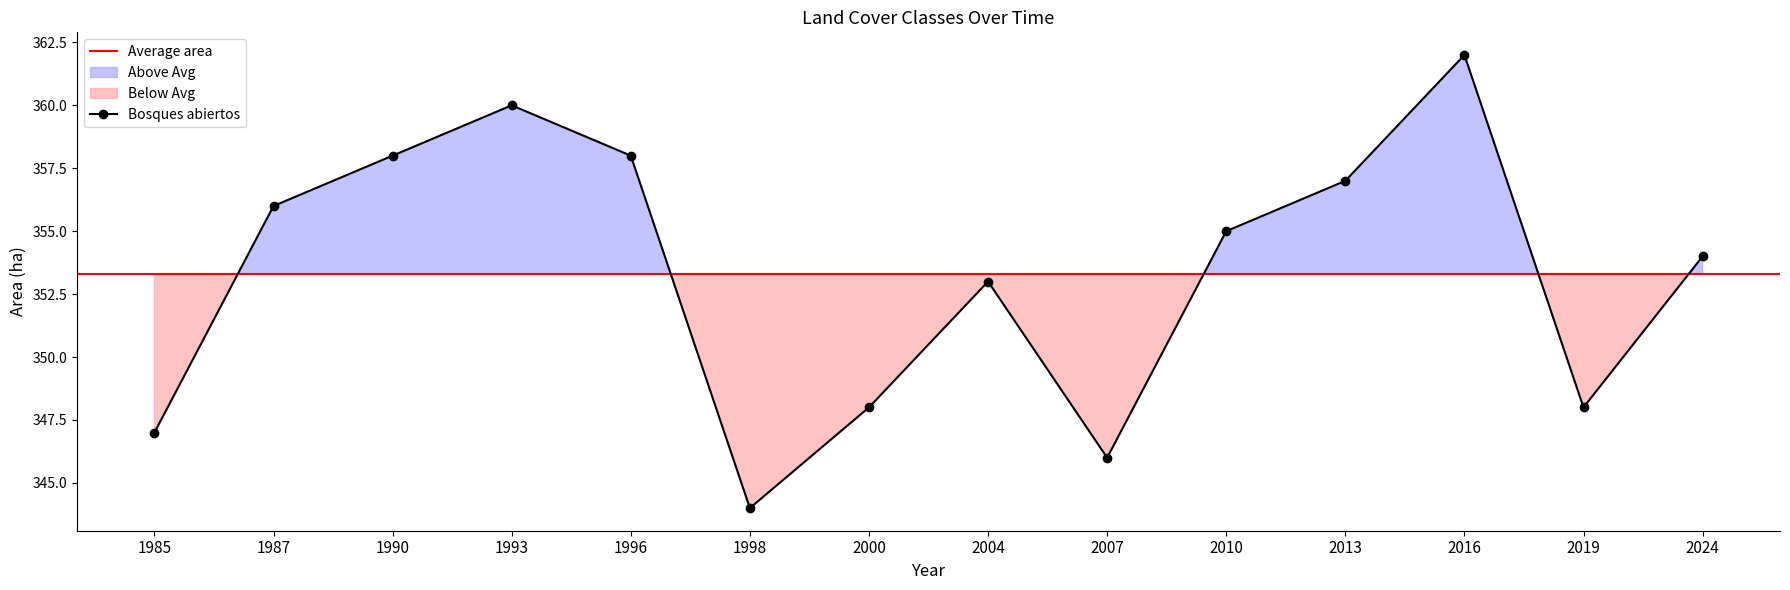

The value at 2007 is 346. True or false?

True